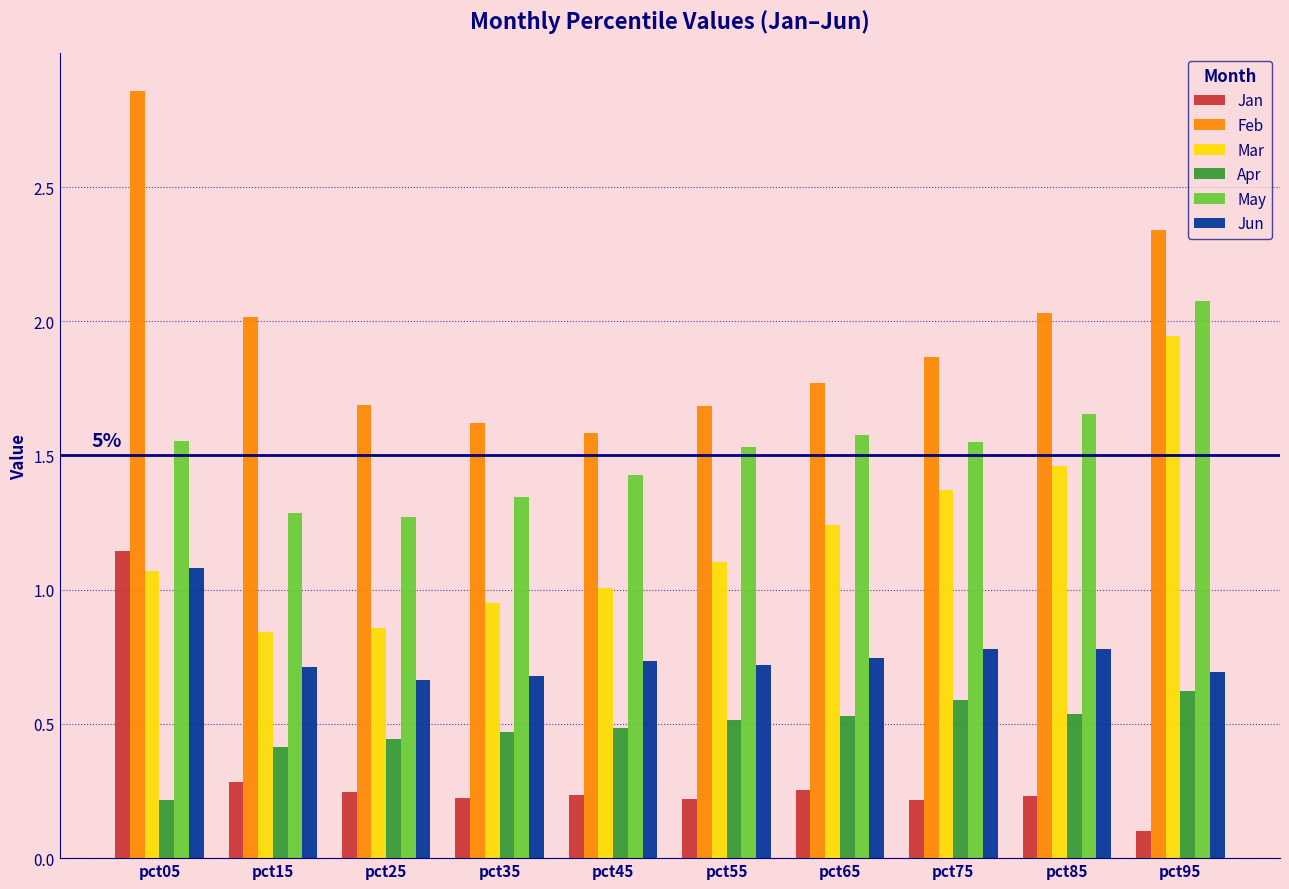

What are all the series names shown in the legend?

Jan, Feb, Mar, Apr, May, Jun